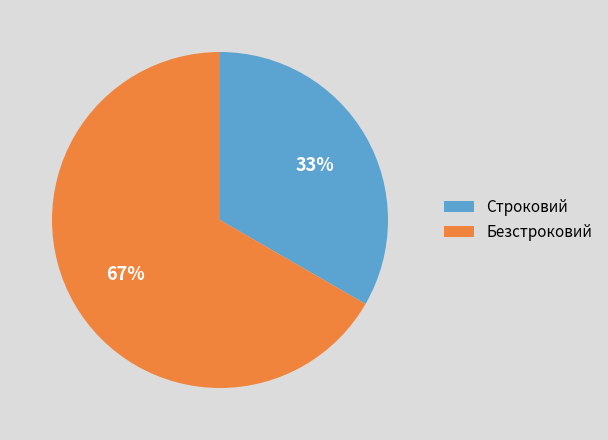

Which slice is the largest?

Безстроковий